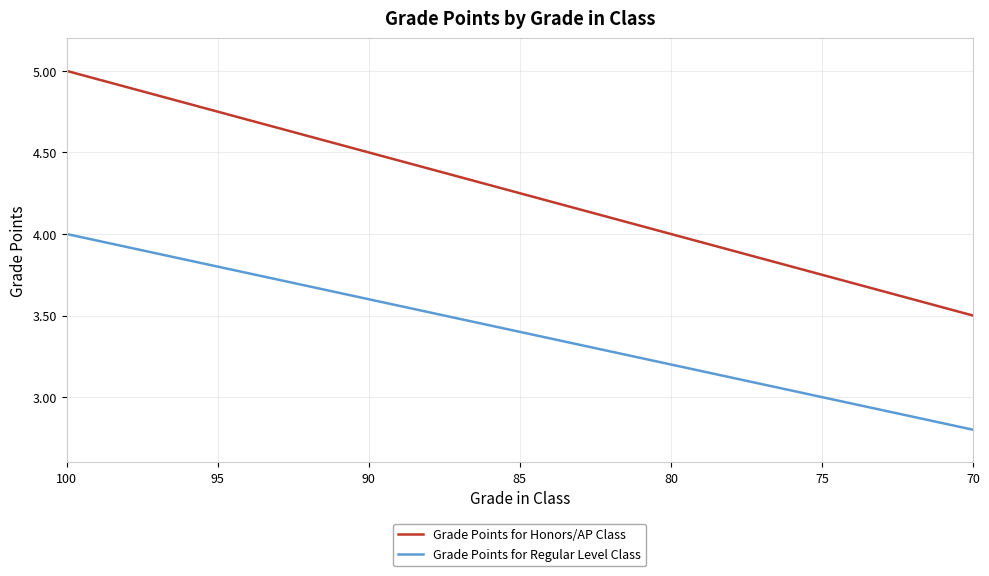

List the series in order of their overall mean, lowest first.

Grade Points for Regular Level Class, Grade Points for Honors/AP Class